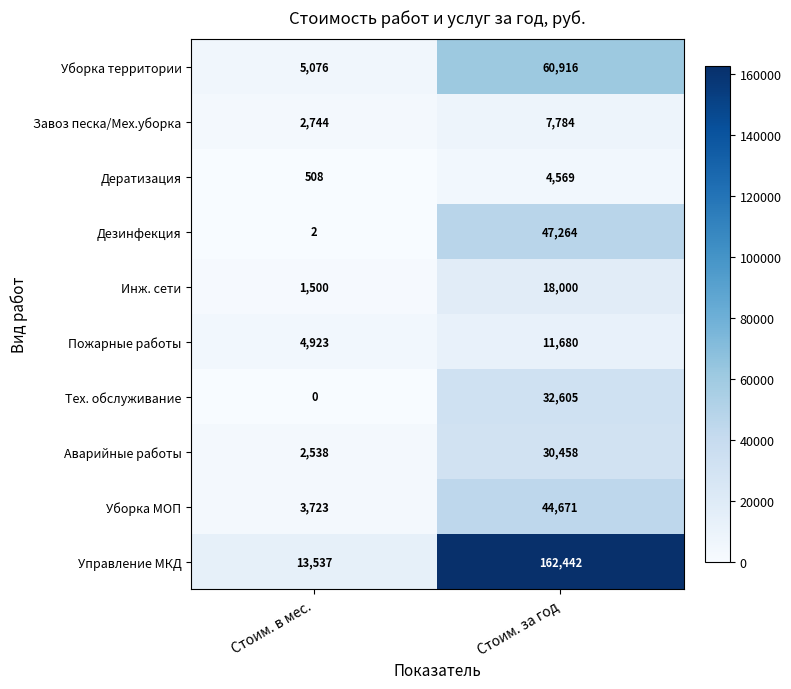

Which series has the largest total across all categories?

Управление МКД